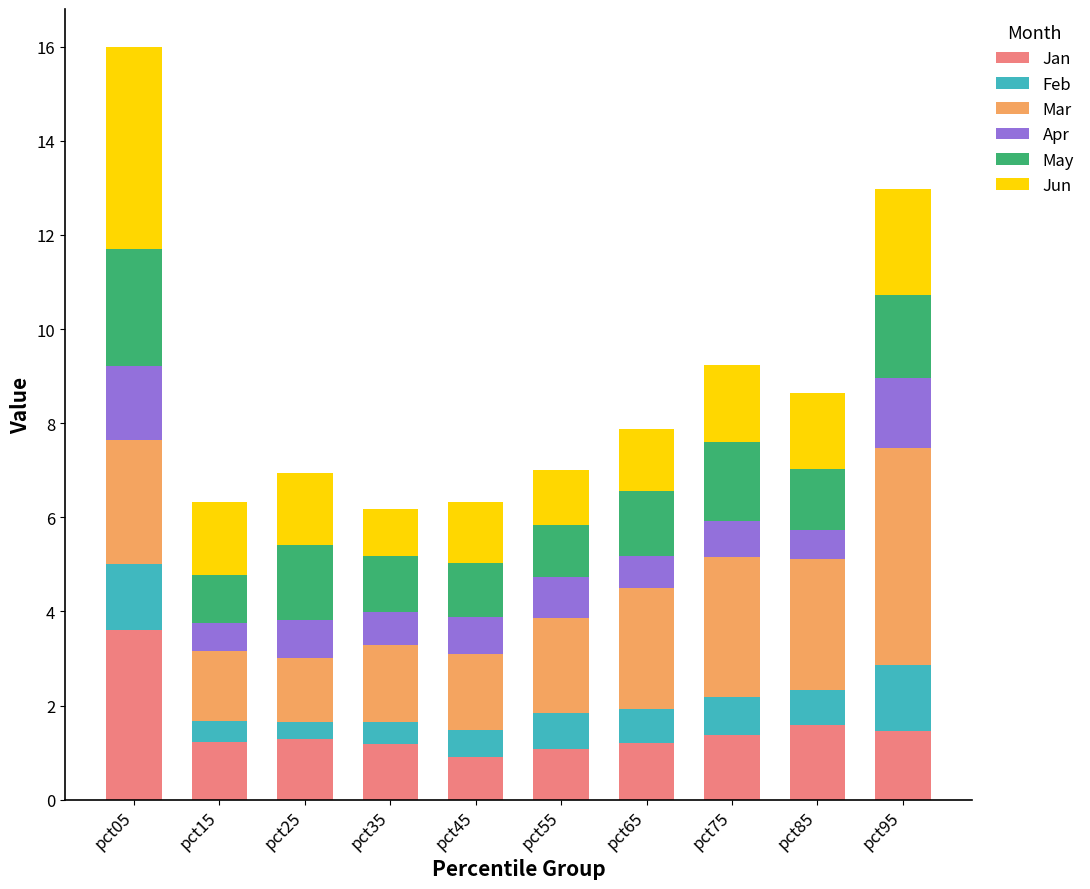

At which category is the sum across all series the highest?

pct05